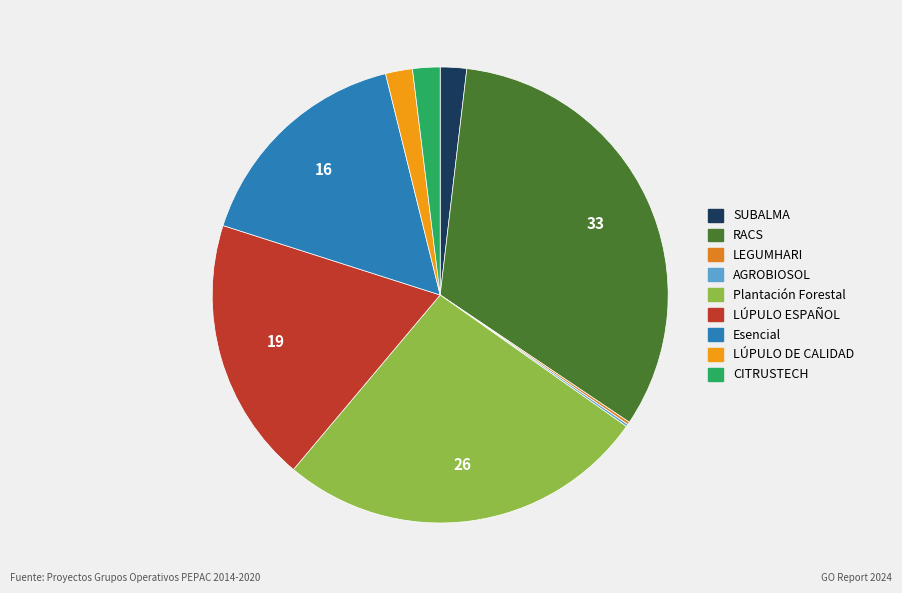

Which slice is the largest?

RACS